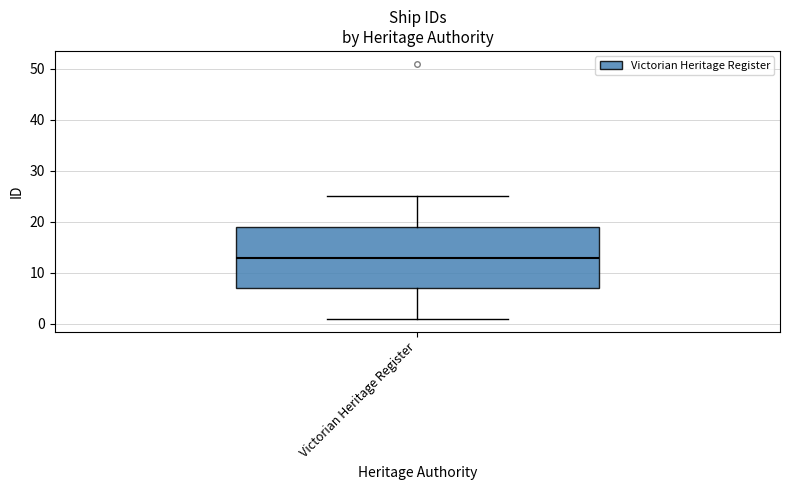

Where is the upper edge of the box for Victorian Heritage Register on the y-axis? The values are not printed on the chart, so give them approximately, as read against the axis.

19